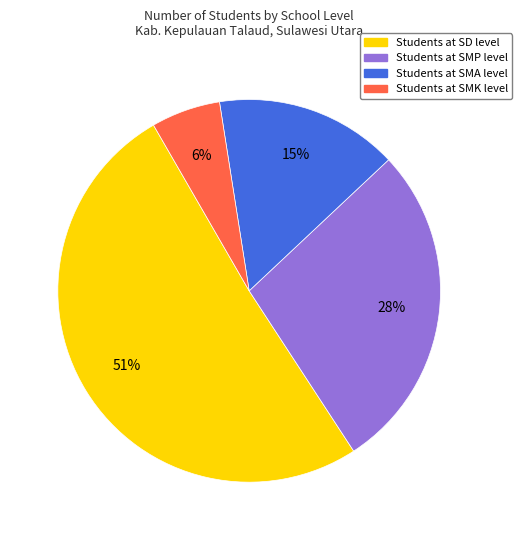

Count the number of slices in the pie.

4